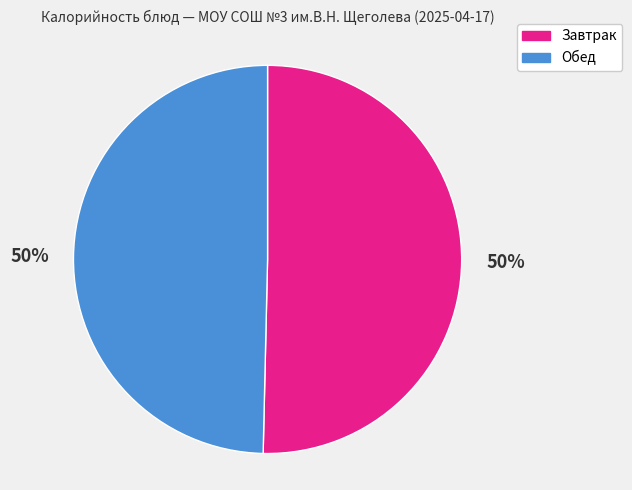

To the nearest percent, what is the average slice percentage?

50%